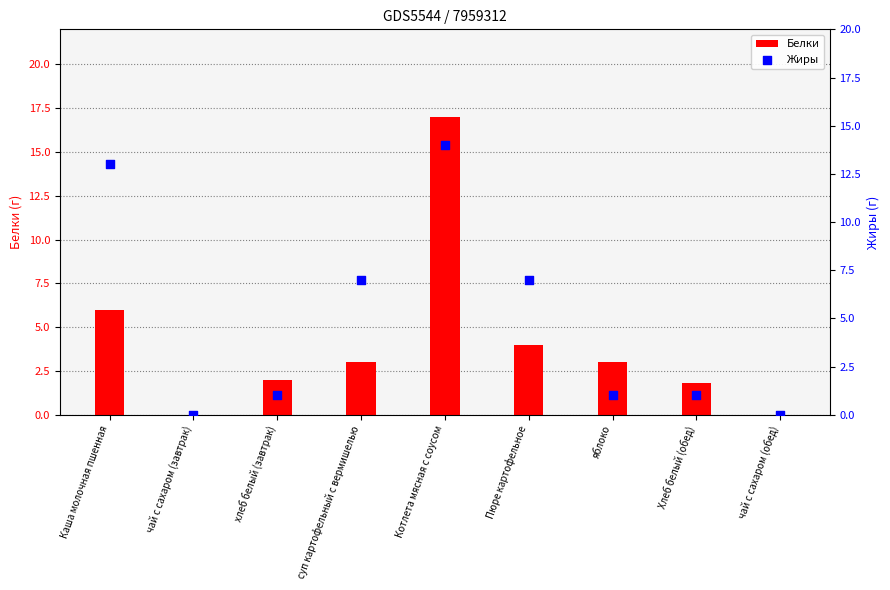

At how many categories does at least one series exceed 0?

7